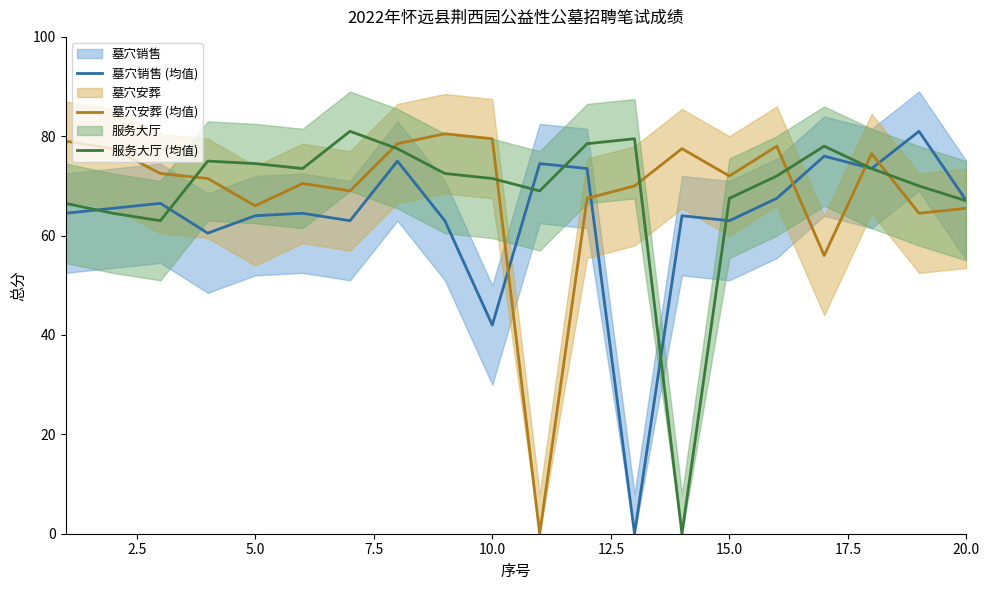

The 服务大厅 (均值) series shows 45.5 at 10.0. True or false?

False